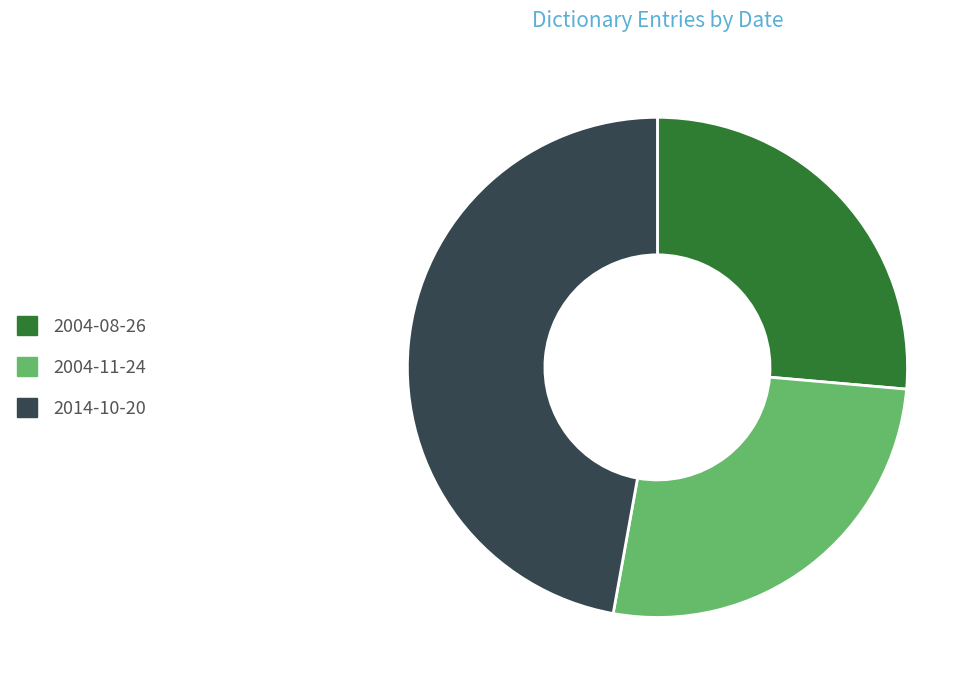

True or false: 2004-08-26 accounts for 14% of the total.

False